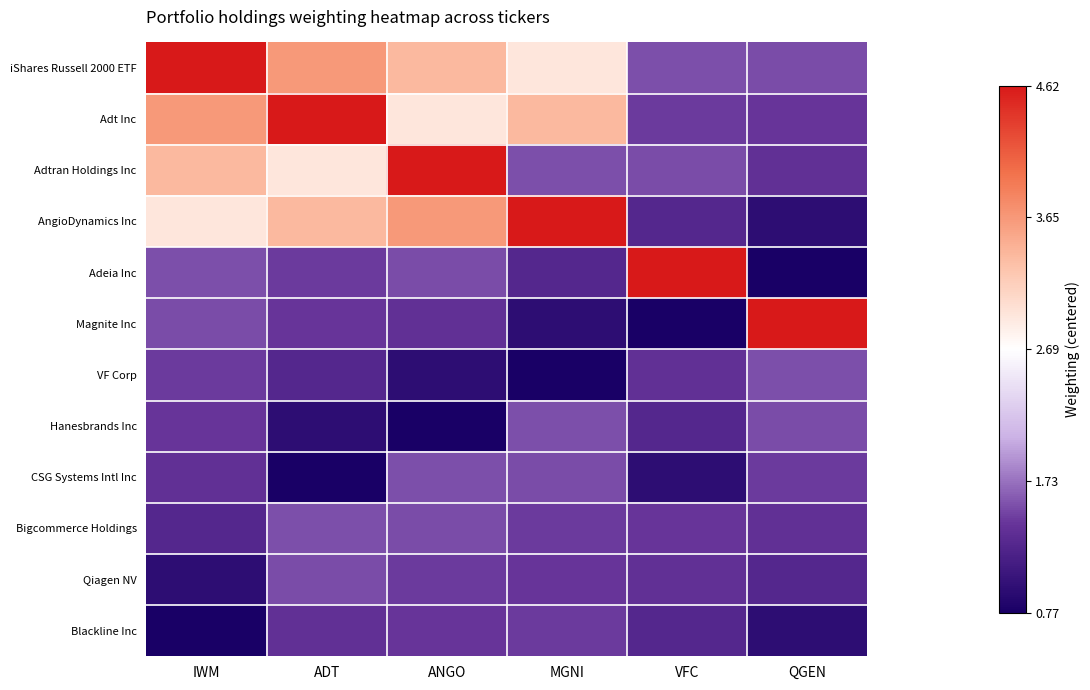

What is the spread (max minus min) of values at MGNI?

3.8